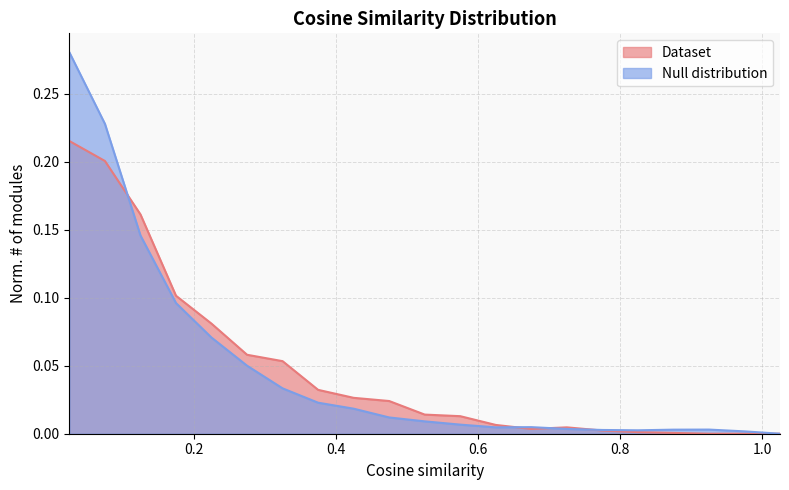

What is the highest value of the Dataset series?

0.2